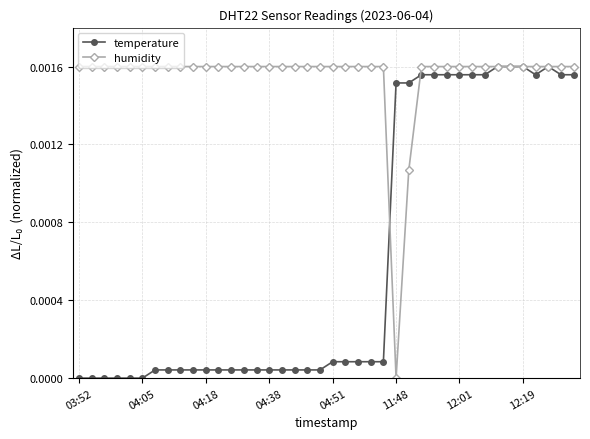

Which series has the largest total across all categories?

humidity